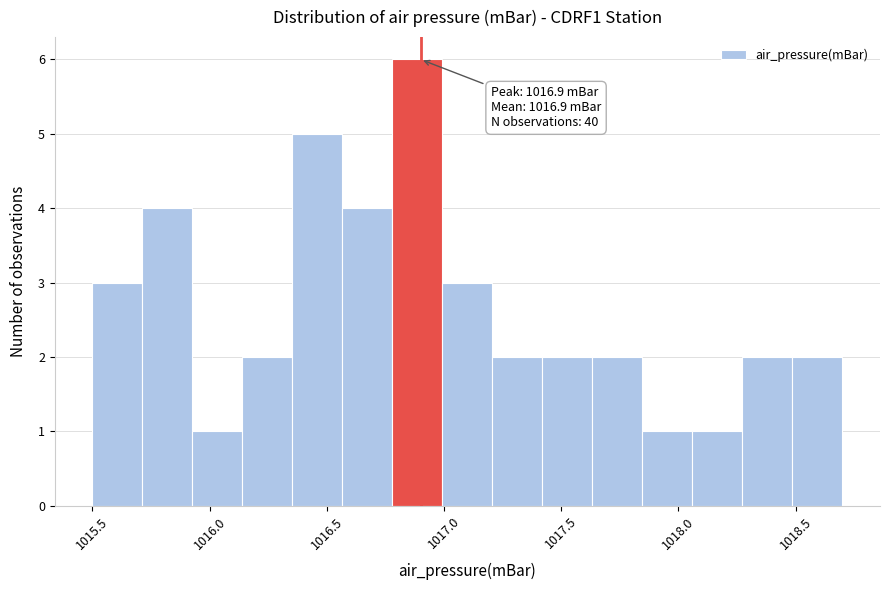

Which range on the x-axis has the tallest bar?

1016.80 to 1017.00